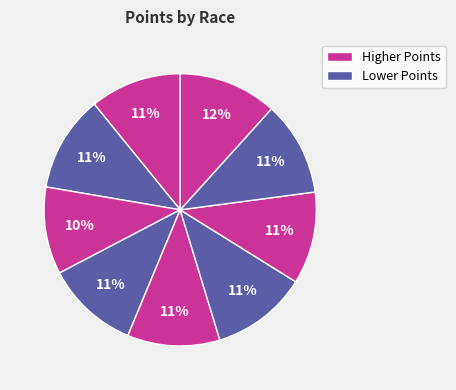

Does any single category account for the majority?

No